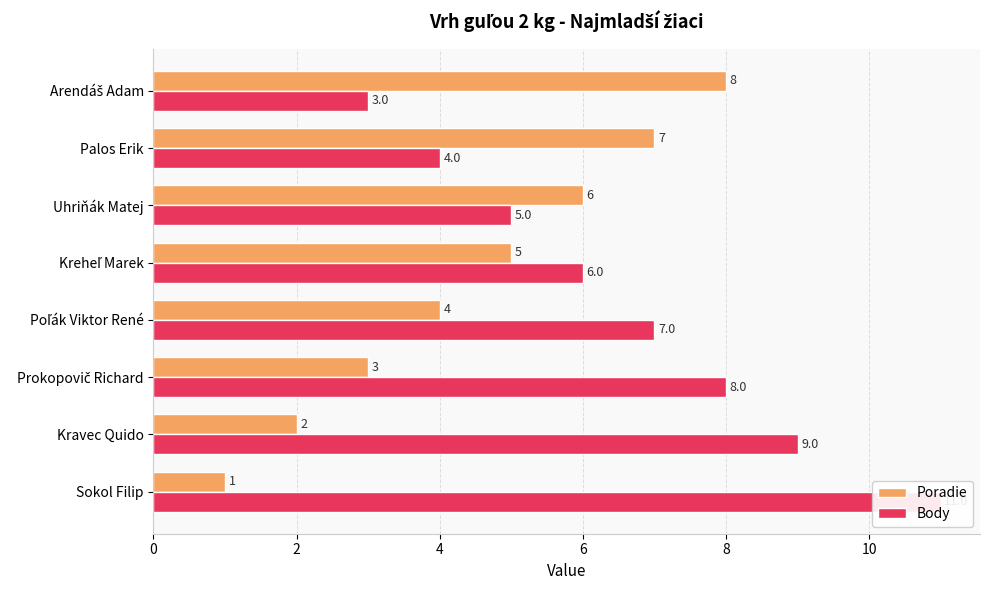

How many data points in Body are less than 7?

4